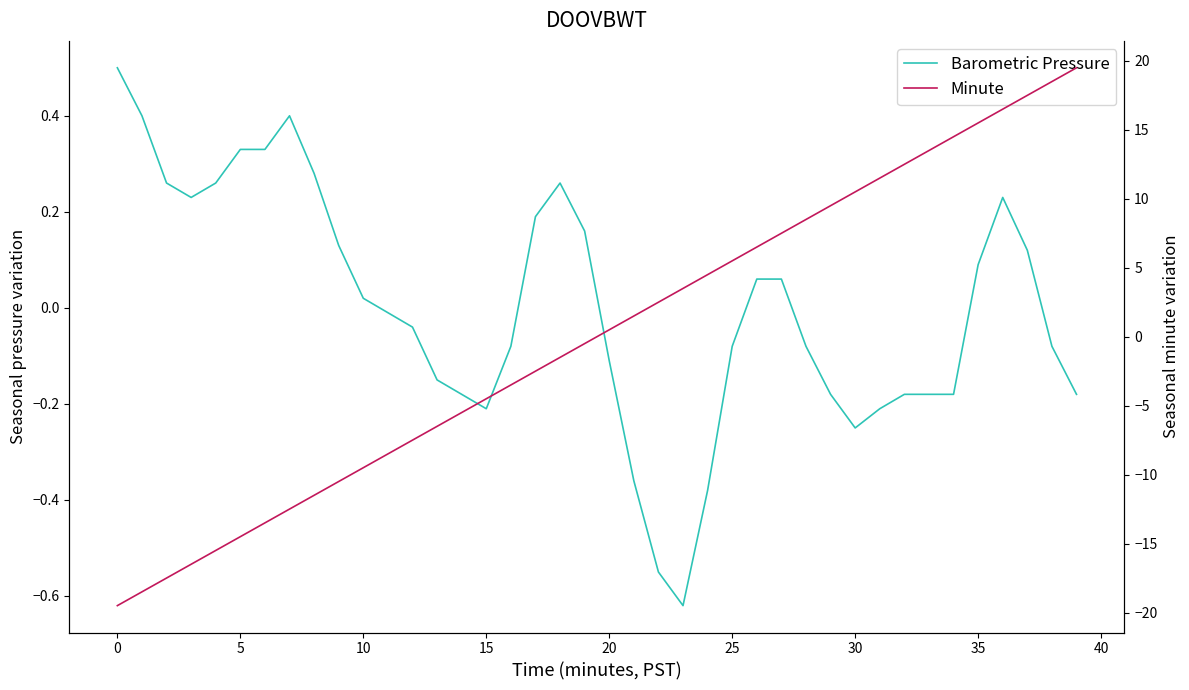

What is the label of the 2nd point from the right?

38